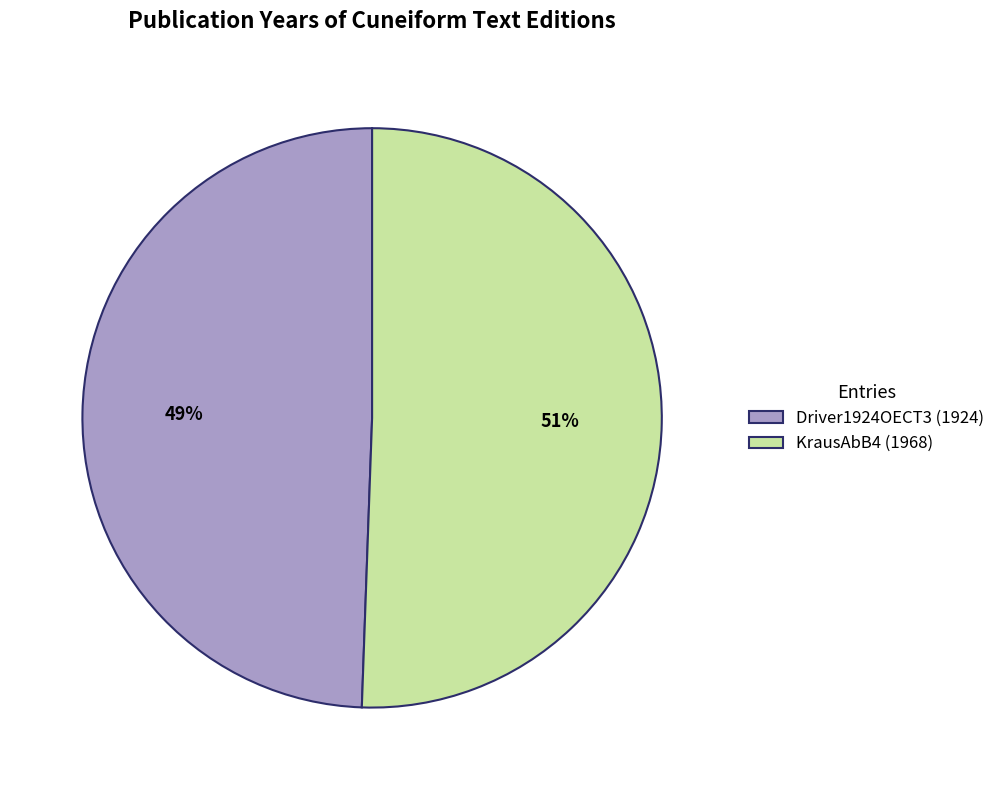

Is there a majority slice in this chart?

Yes